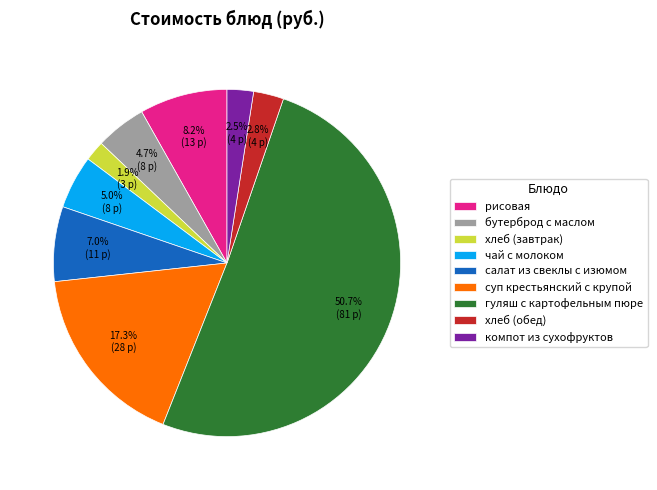

Which category accounts for the majority?

гуляш с картофельным пюре